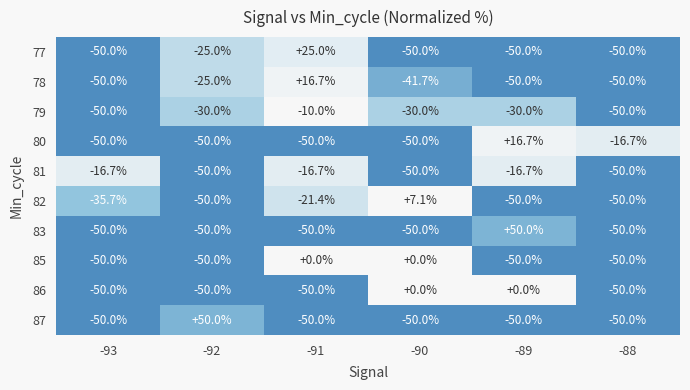

What is the difference between the 85 values at -92 and -91?

50.0